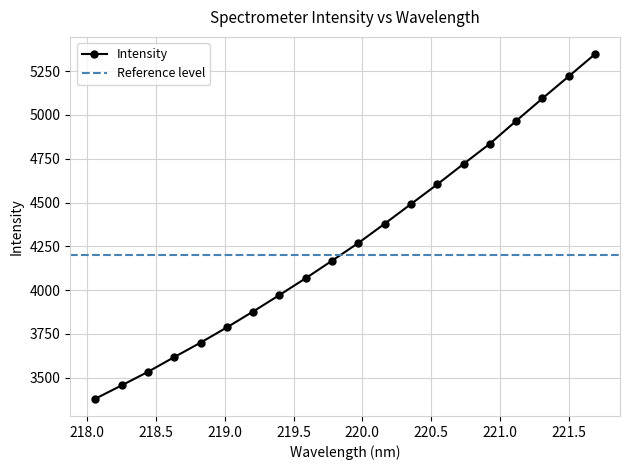

Reading right to left, transcribe all the data shown in this chart.

221.6902=5347.2	221.4993=5220.2	221.3083=5094.3	221.1174=4965.8	220.9264=4835.8	220.7354=4720.4	220.5444=4603.7	220.3533=4491.2	220.1623=4379.0	219.9712=4269.0	219.7801=4168.0	219.589=4067.9	219.3979=3971.9	219.2067=3877.8	219.0156=3787.0	218.8244=3699.9	218.6332=3617.4	218.442=3533.1	218.2508=3455.8	218.0596=3379.7